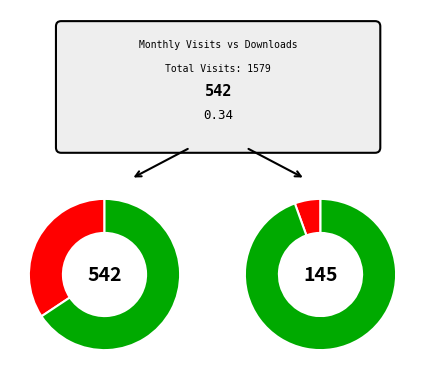

Is it true that 2024-03 is 17% of the pie?

False